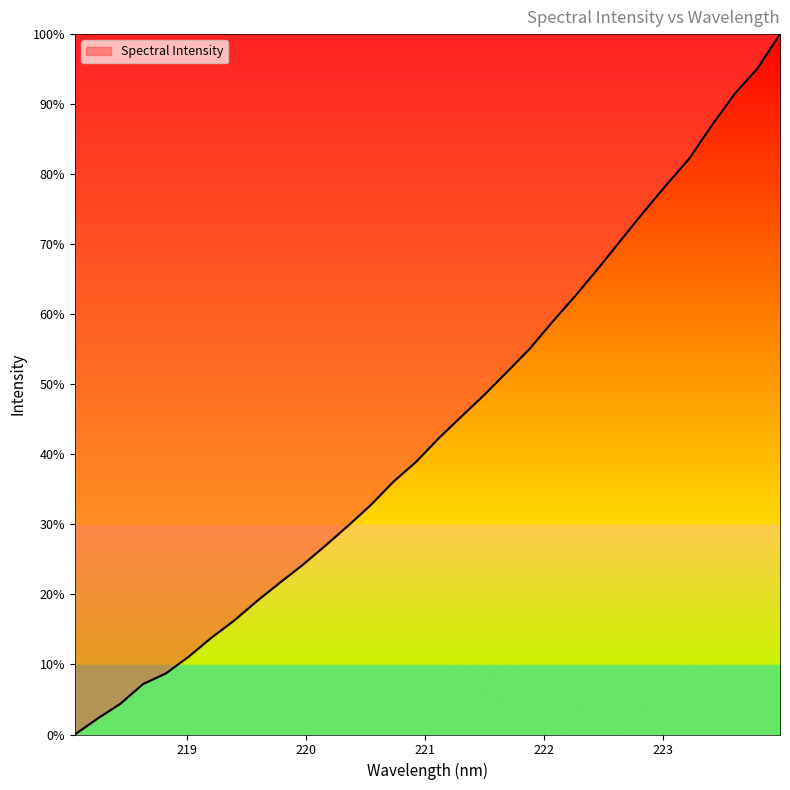

What is the maximum value shown in the chart?

100.0